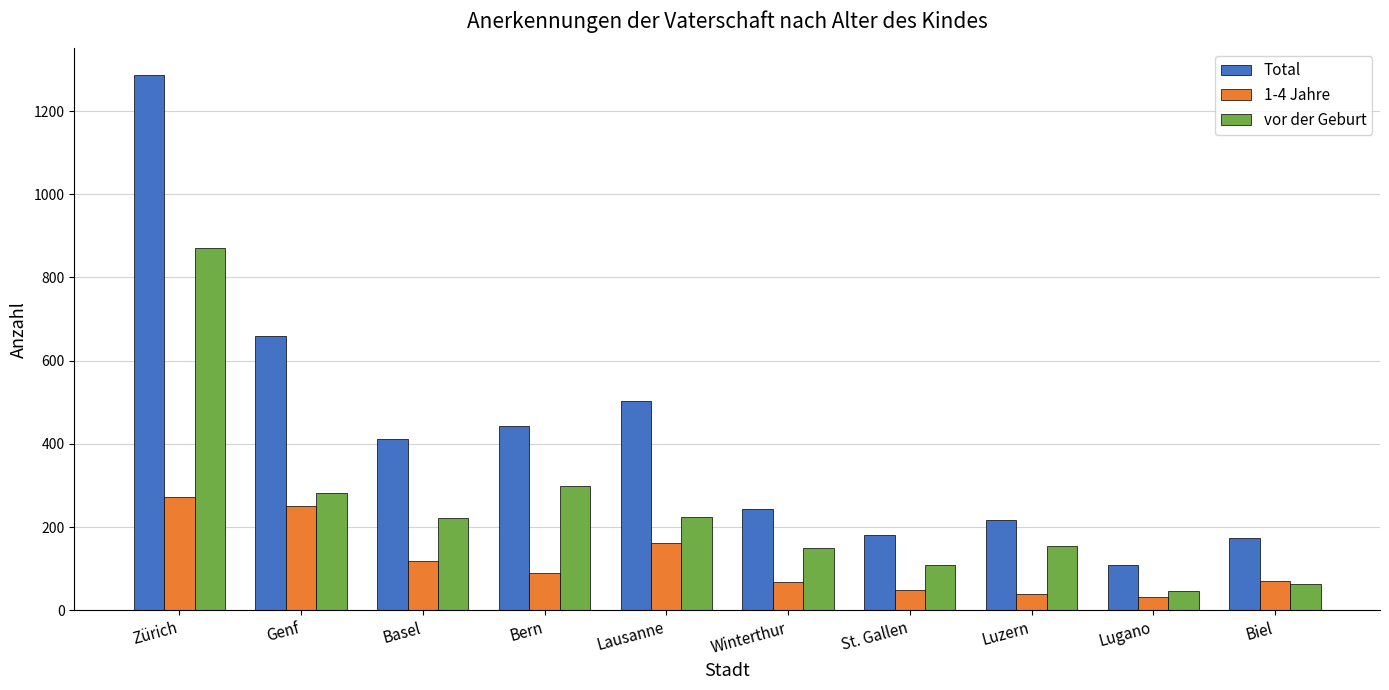

How many series are shown in this chart?

3